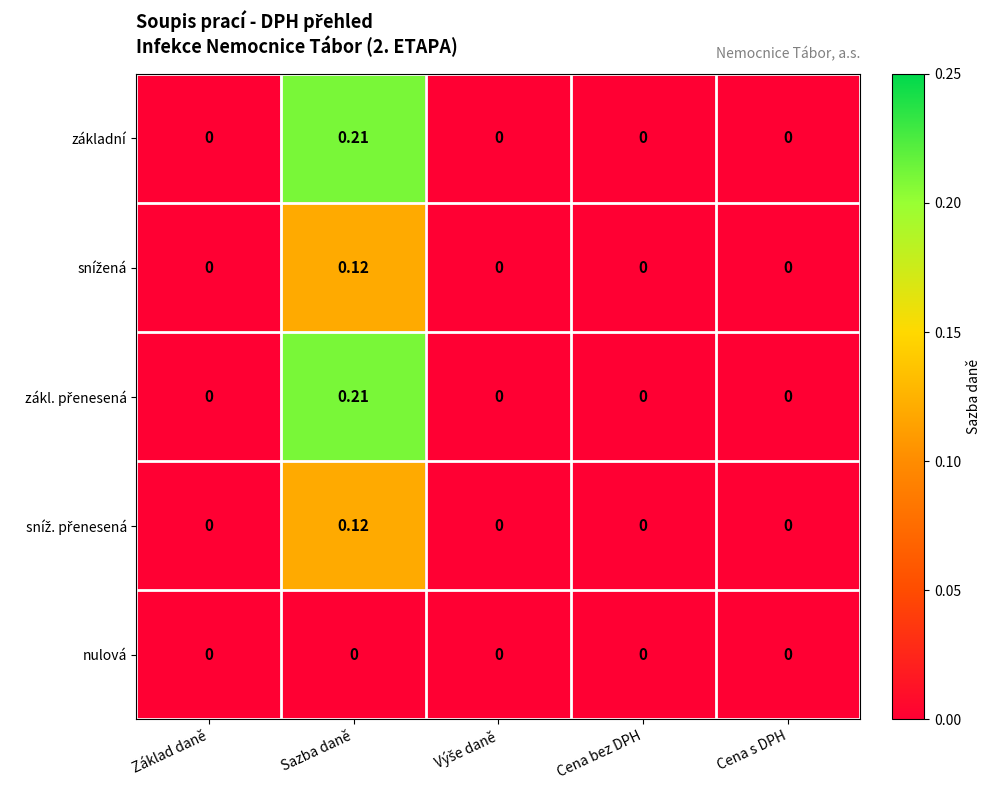

At which category is the sum across all series the highest?

Sazba daně